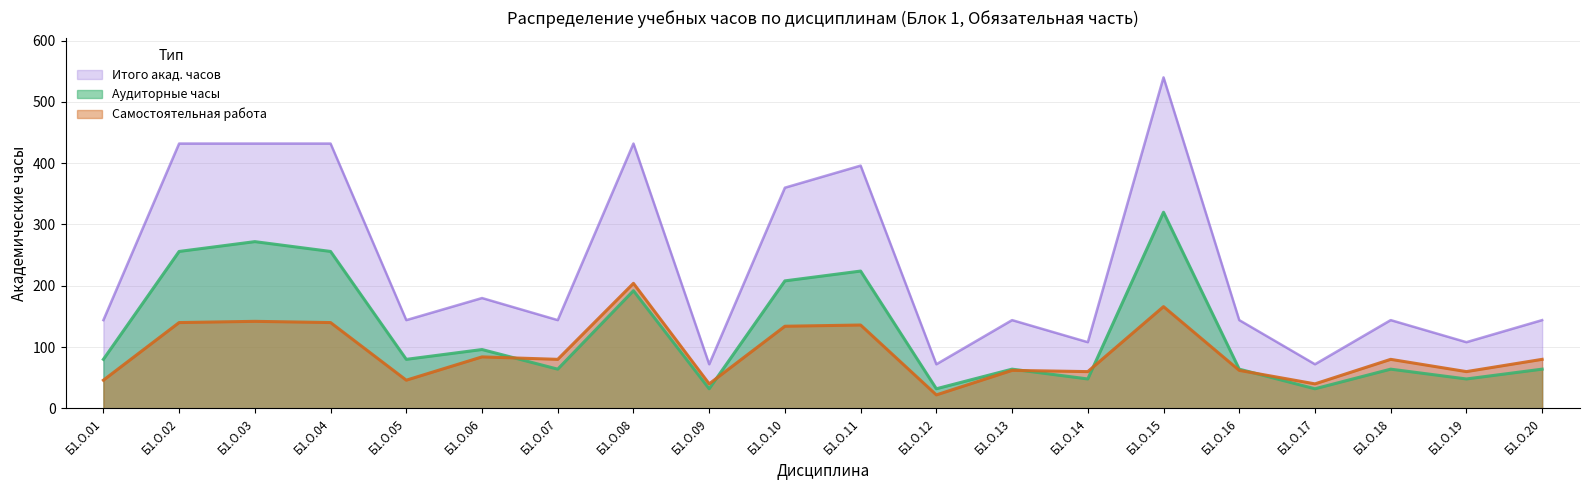

How many values in the Аудиторные часы series are below 80?

10